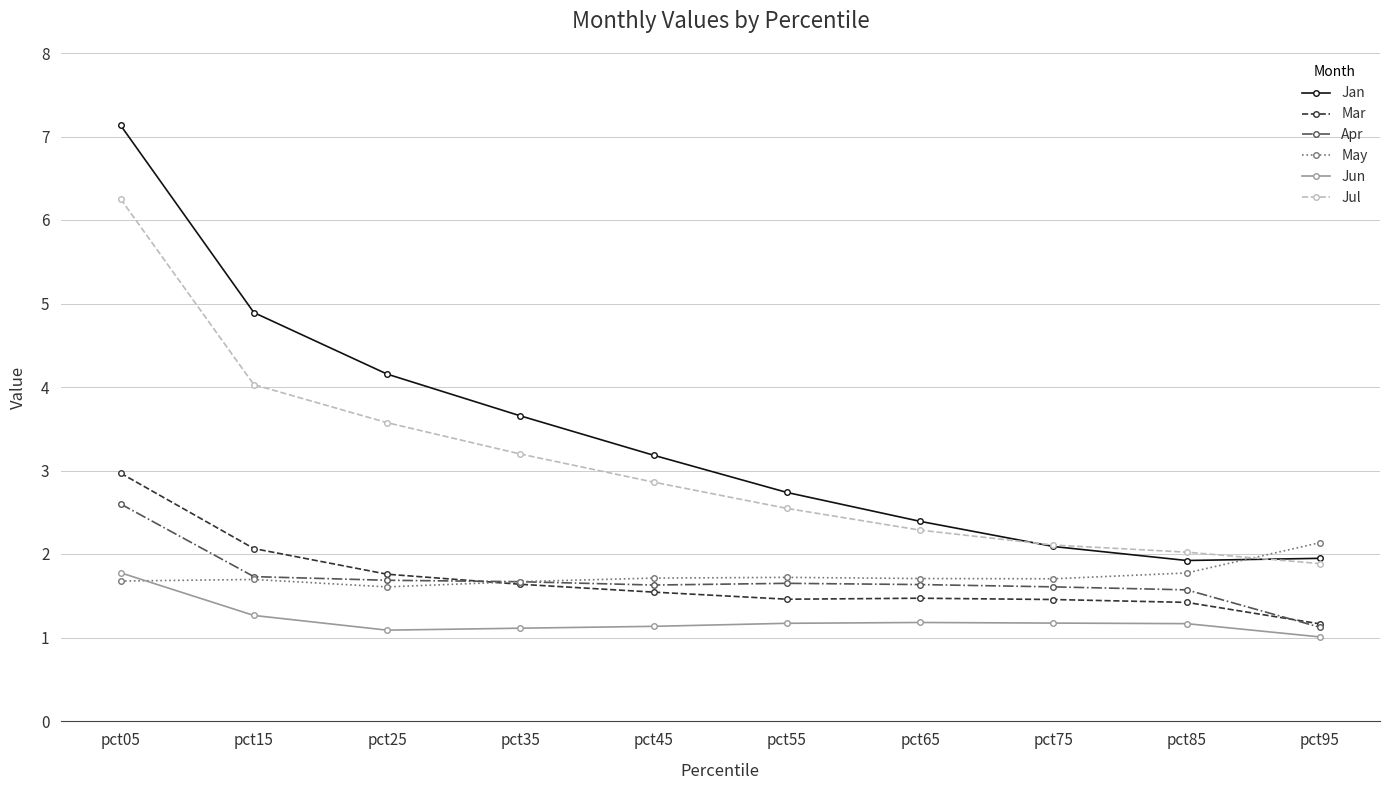

True or false: Mar has more than 0 points higher than both neighbors.

True